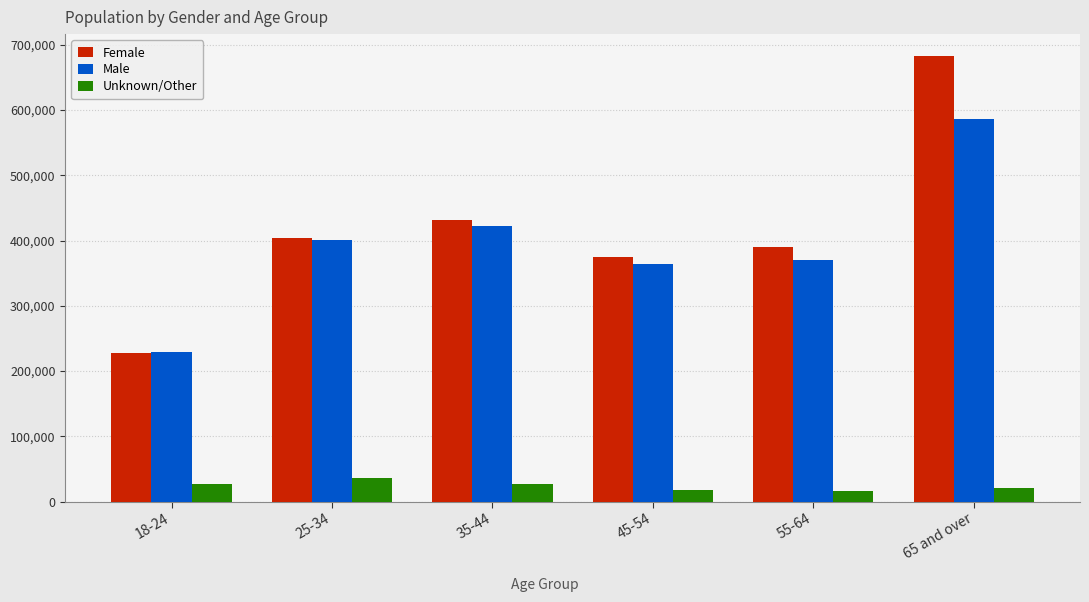

What is the difference between the maximum and second lowest values in the Male series?

220984